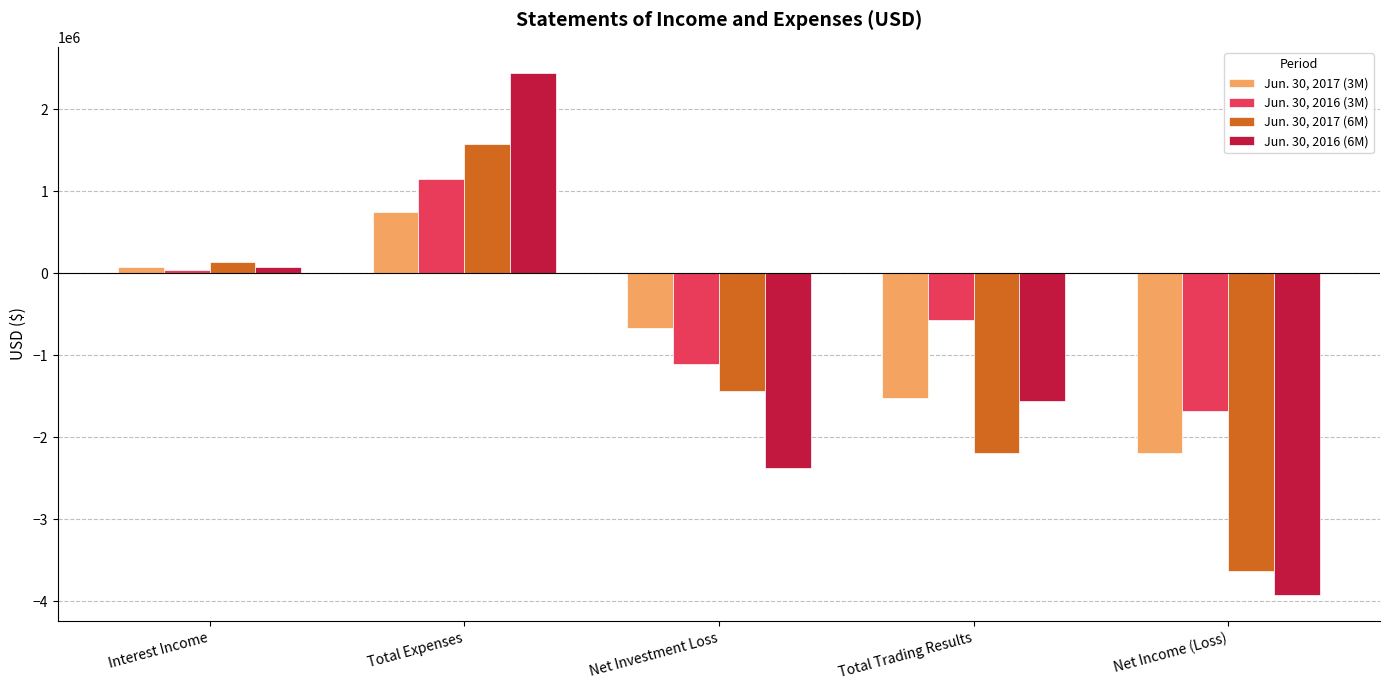

How many positive values does the Jun. 30, 2017 (6M) series have?

2